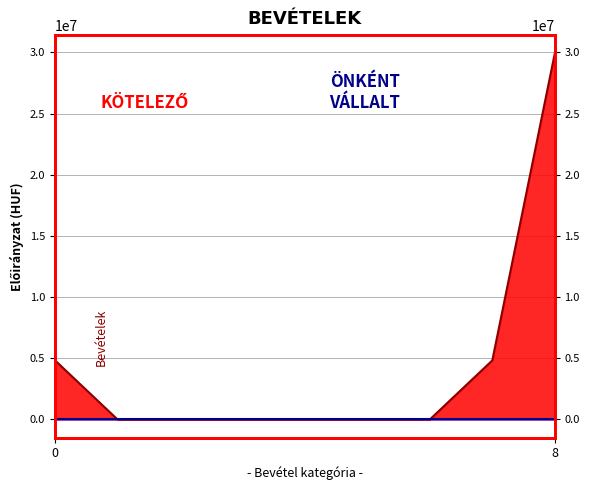

The chart shows a value of 19854312 at Felhalmozási bevételek. True or false?

False